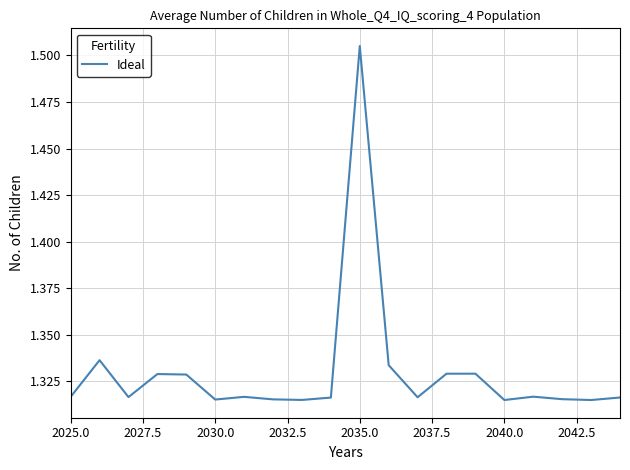

What is the value of the 6th point from the left?

1.3